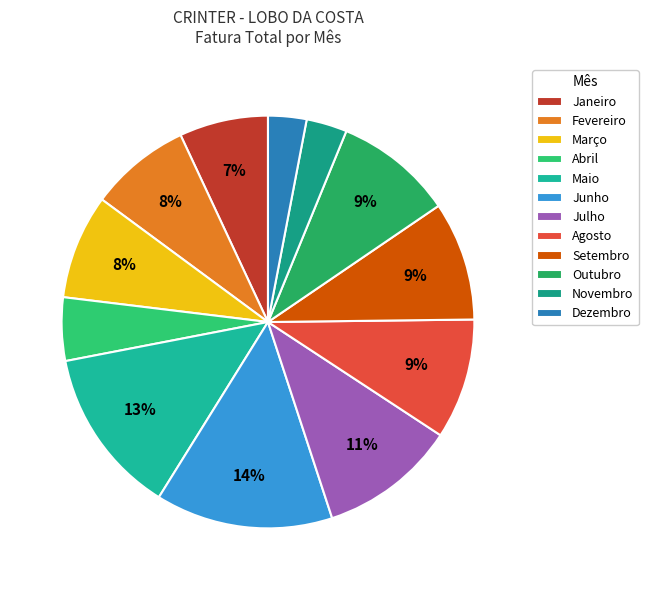

How many slices are in this pie chart?

12